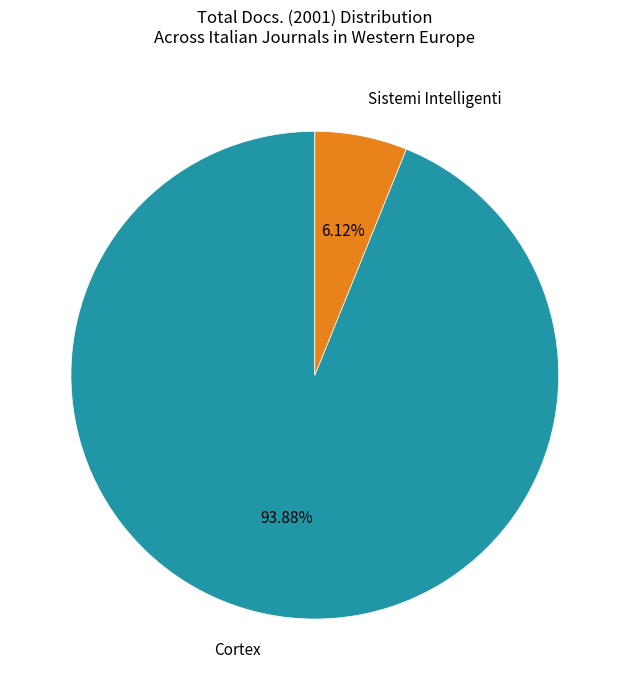

Which has a higher value, Cortex or Sistemi Intelligenti?

Cortex